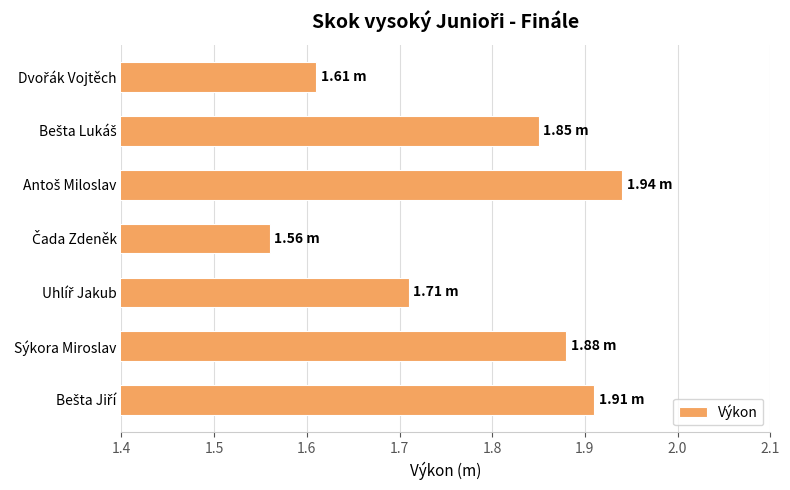

Are the bars horizontal?

Yes